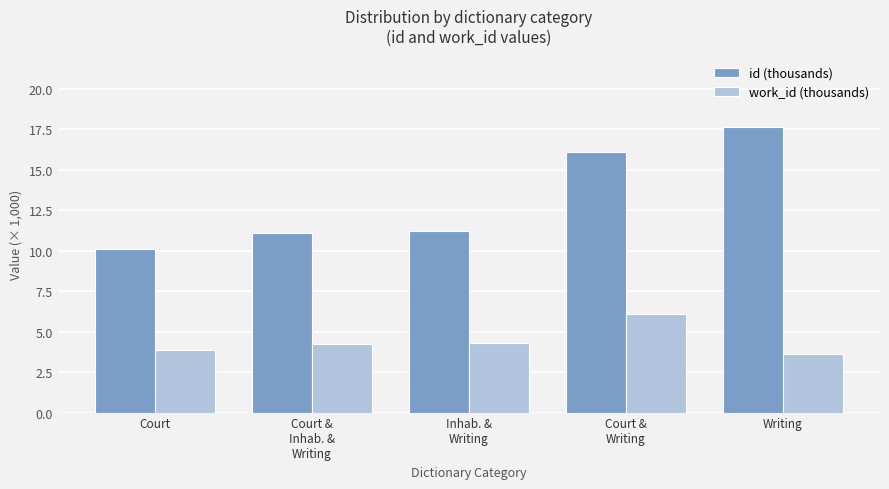

What is the difference between the maximum and minimum values in the id (thousands) series?

7.6